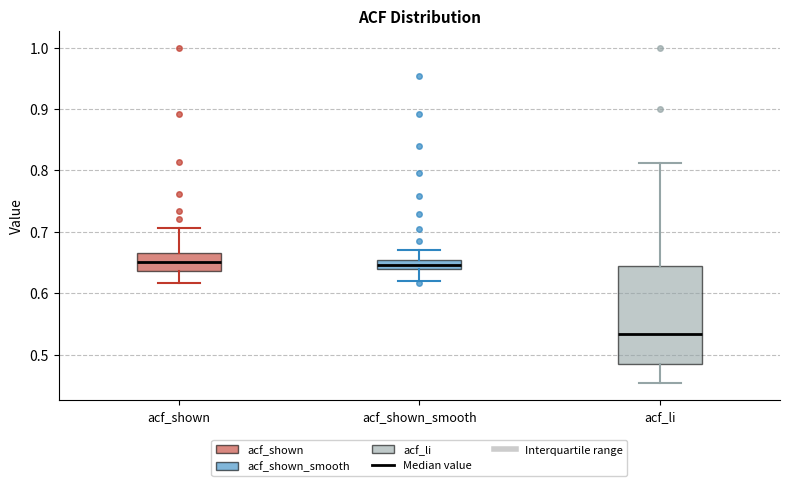

Where does the upper whisker of the box for acf_li end on the y-axis? The values are not printed on the chart, so give them approximately, as read against the axis.

0.81